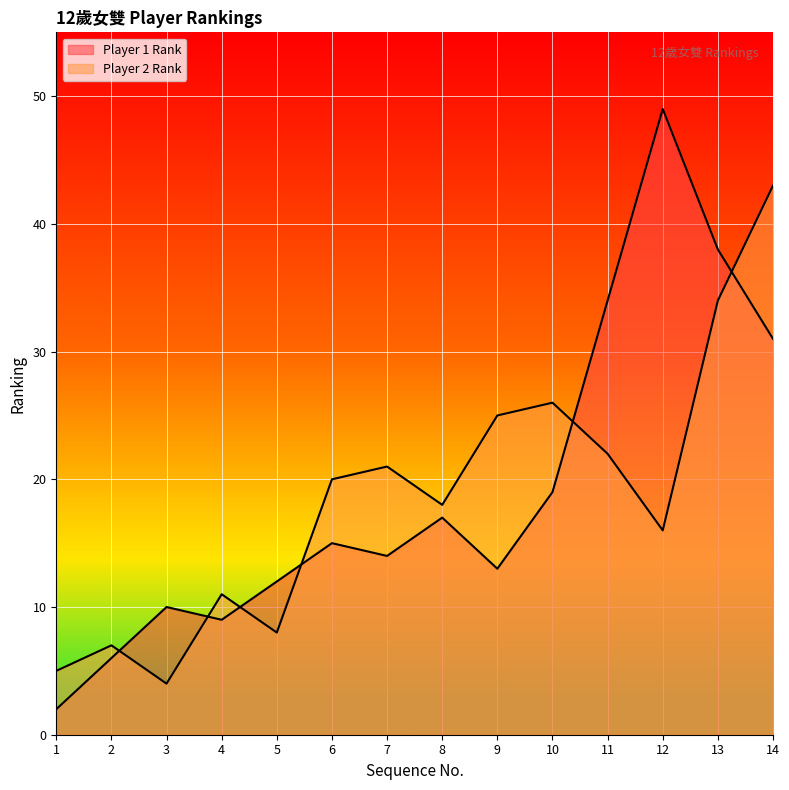

True or false: Player 1 Rank has a value of 6 at 2.

True